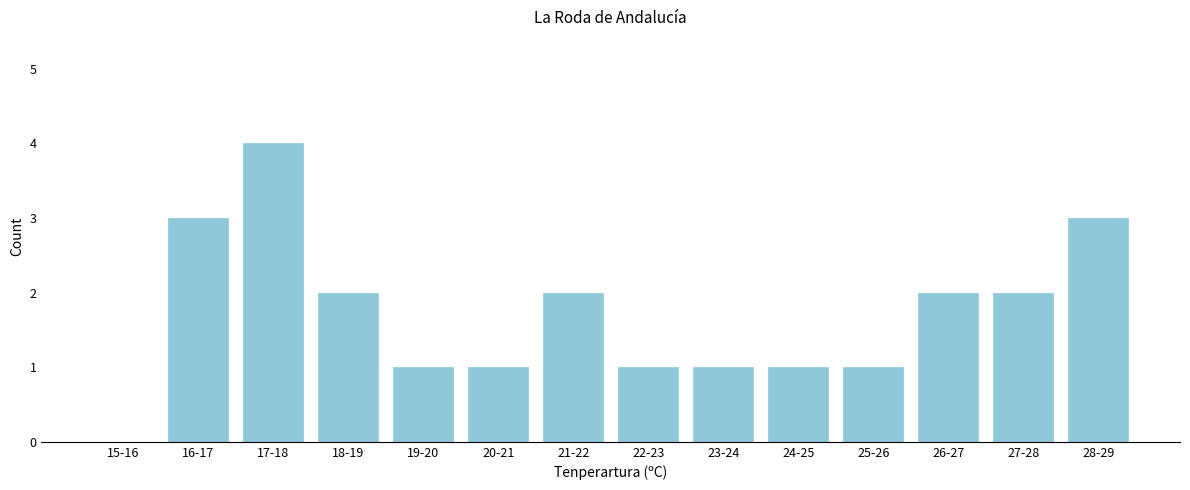

Reading right to left, what are all the values shown in this chart?

28-29=3	27-28=2	26-27=2	25-26=1	24-25=1	23-24=1	22-23=1	21-22=2	20-21=1	19-20=1	18-19=2	17-18=4	16-17=3	15-16=0